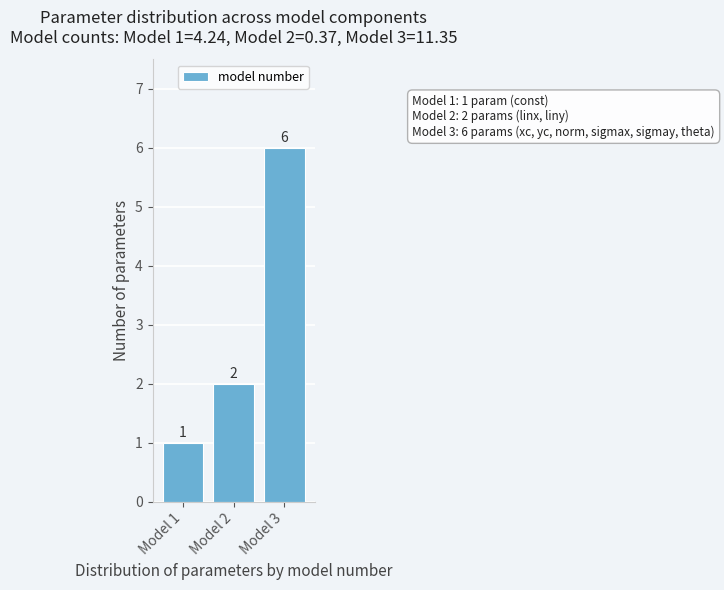

Reading right to left, what are all the values shown in this chart?

6	2	1